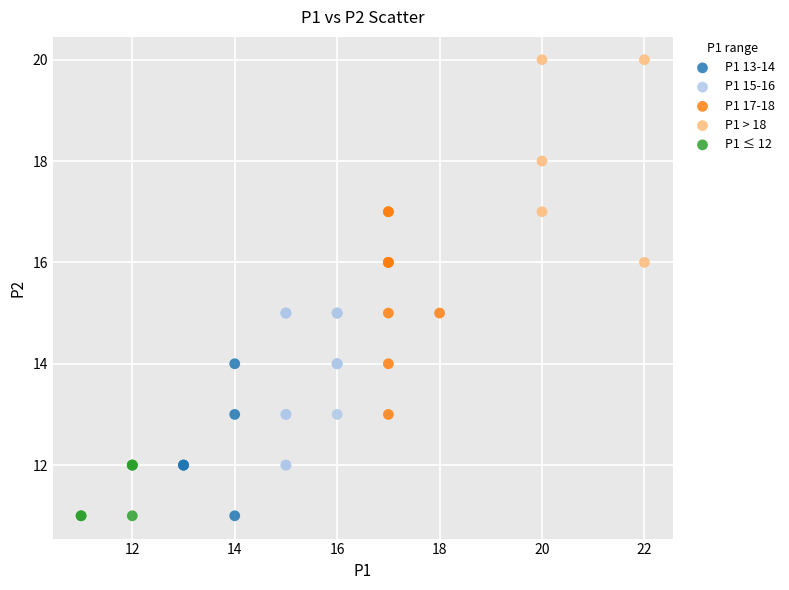

Which series reaches the maximum Y coordinate?

P1 > 18